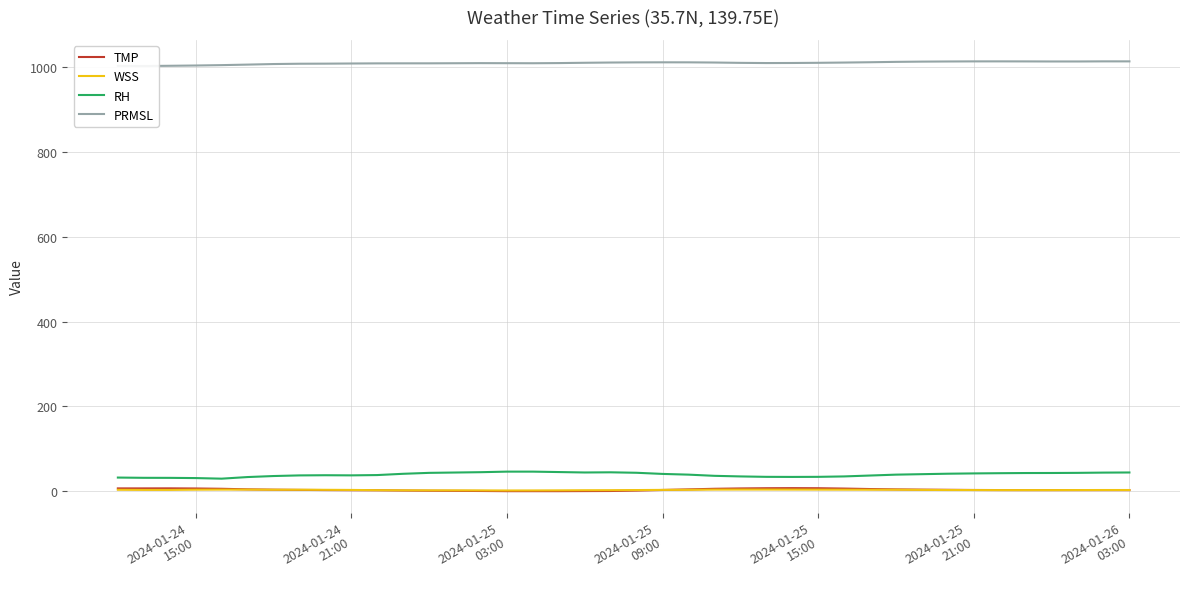

True or false: RH and WSS cross at least once.

False